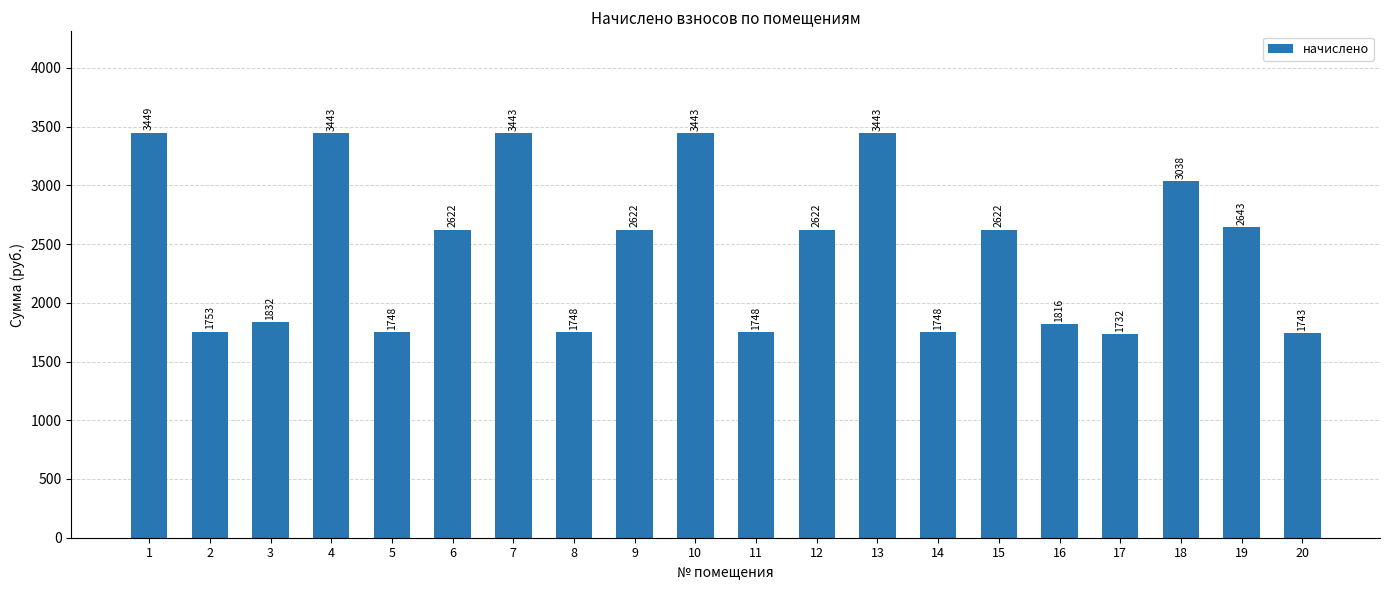

Which label corresponds to the largest value in the chart?

1